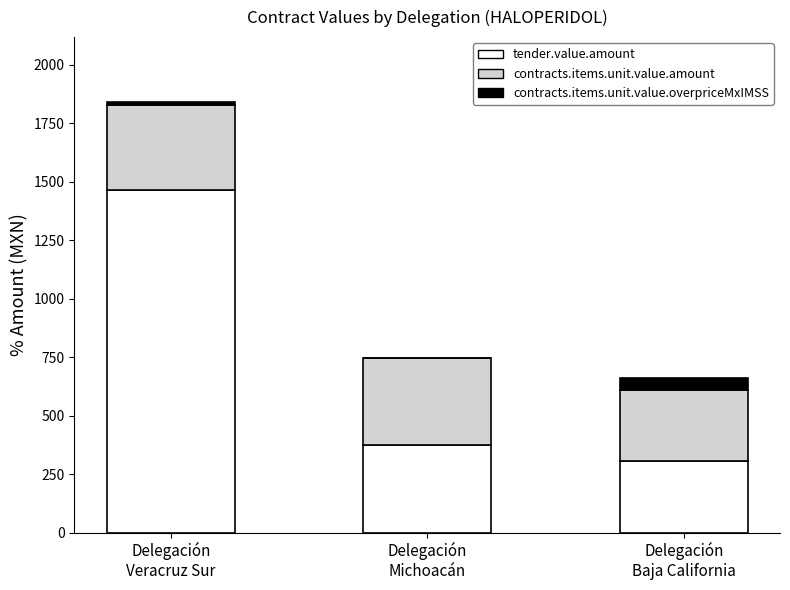

What is the sum of all tender.value.amount values?

2142.2